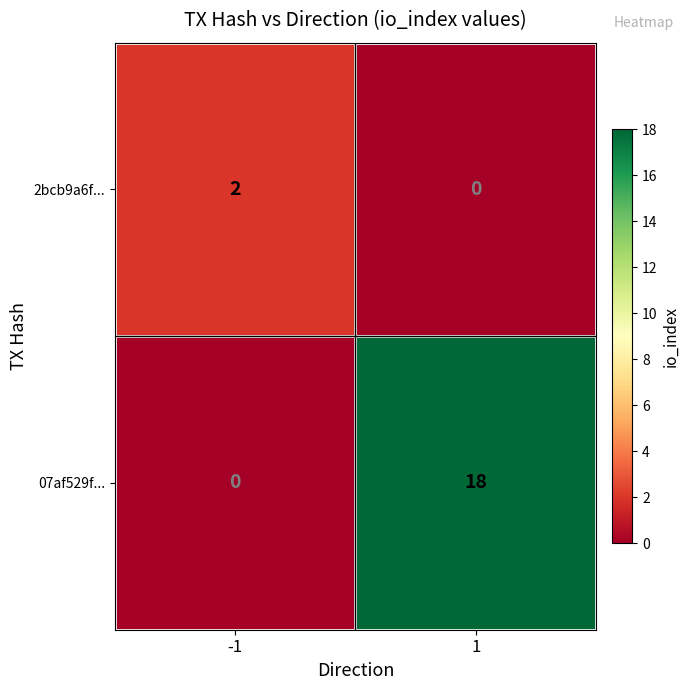

What value does the 07af529f... series have at 1, to the nearest 5?

20